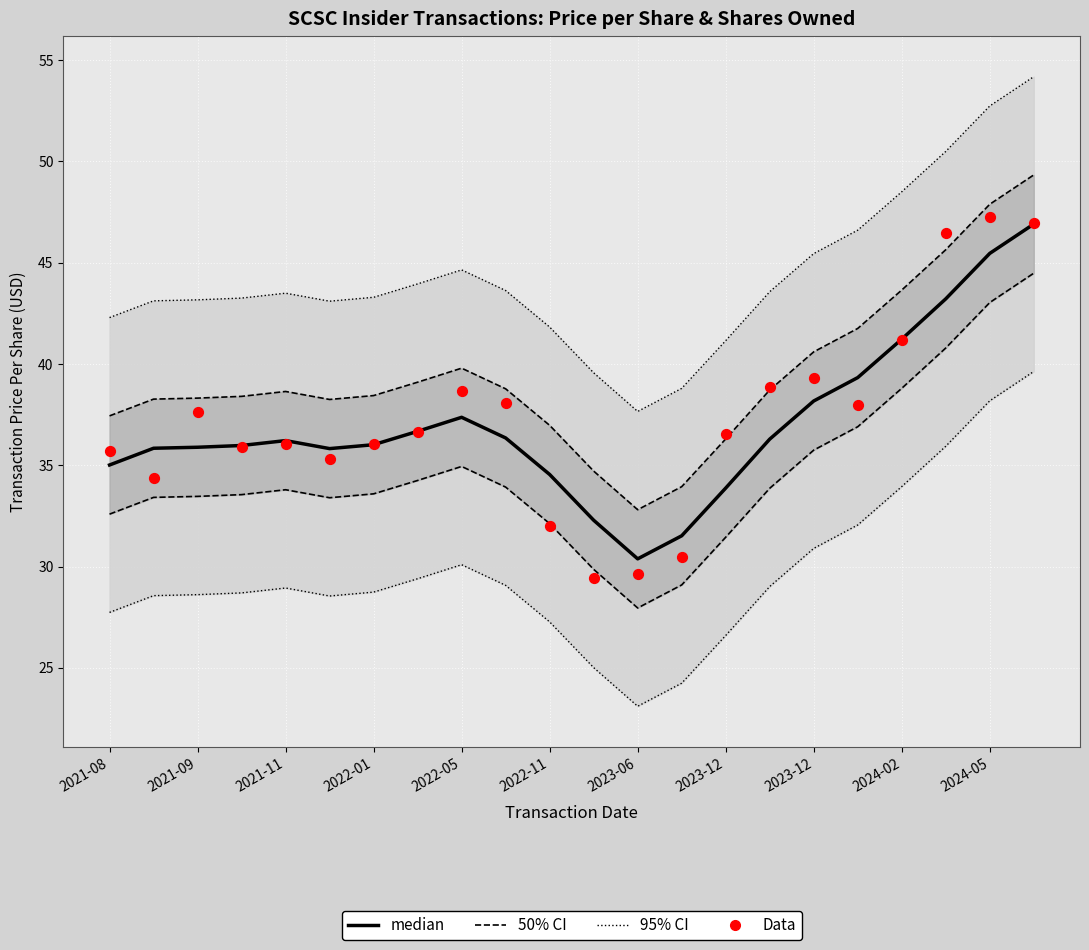

What are all the series names shown in the legend?

95% CI, 50% CI, median, Data